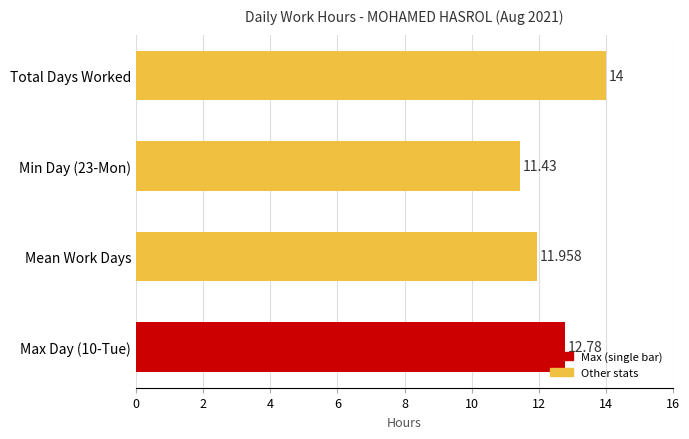

At which label is the value closest to 12?

Mean Work Days